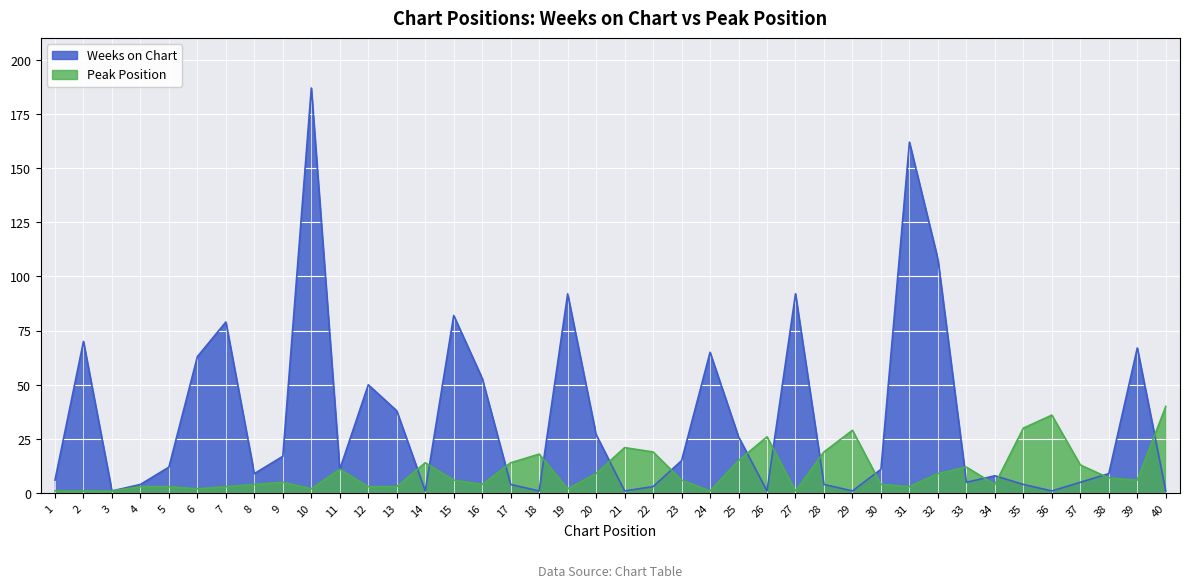

How many lines are shown in the chart?

2